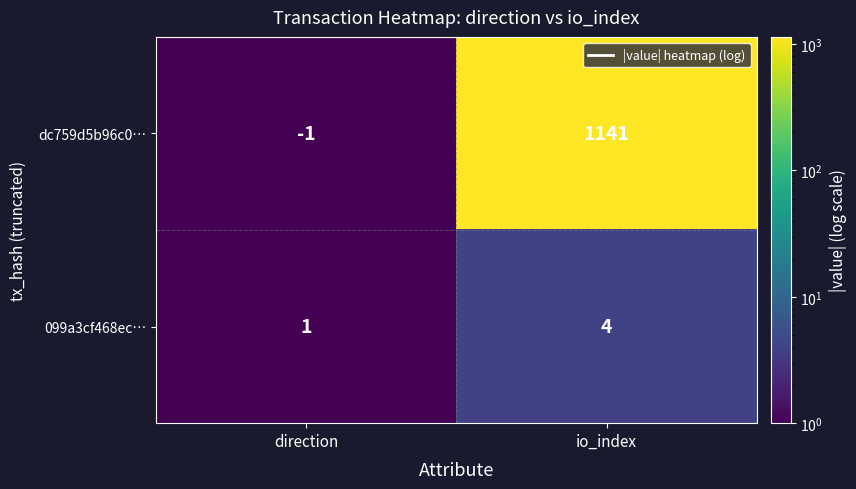

What is the difference between the dc759d5b96c0… values at direction and io_index?

1142